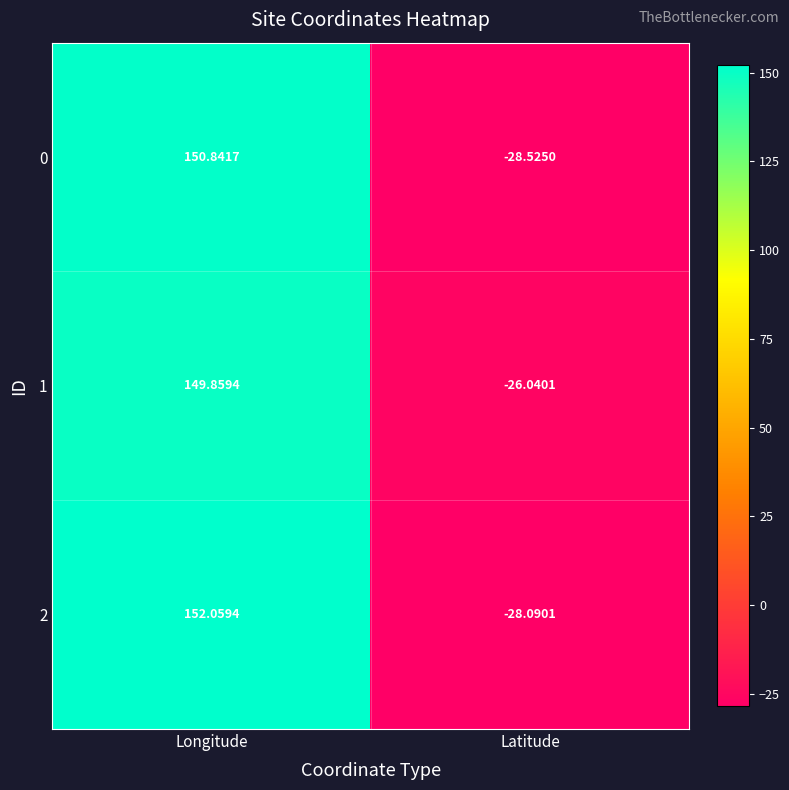

How many values in 1 are above zero?

1